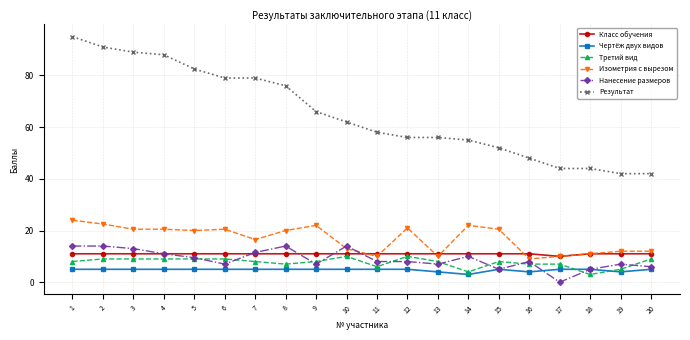

What is the sum of the Чертёж двух видов values at 8 and 17?

10.0